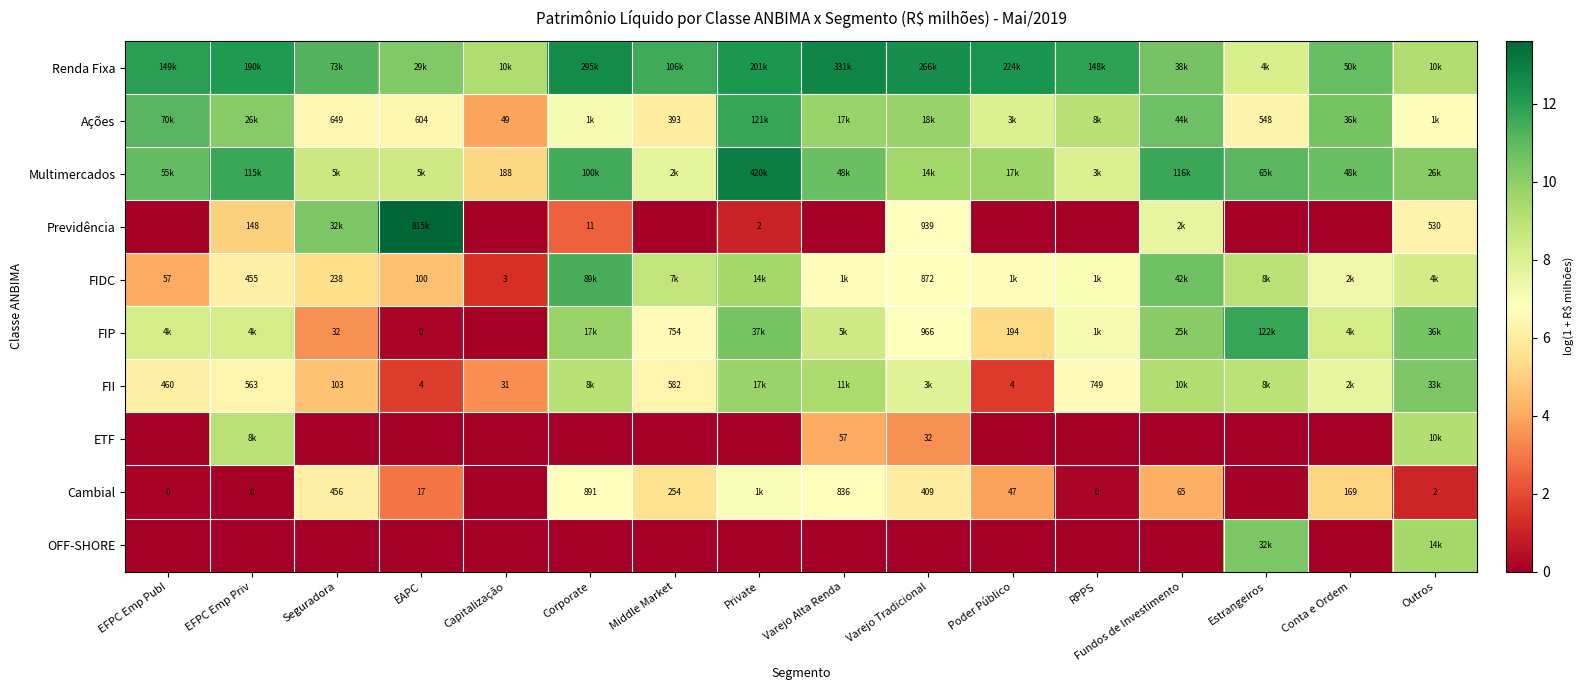

Which category has the highest value across all series?

EAPC